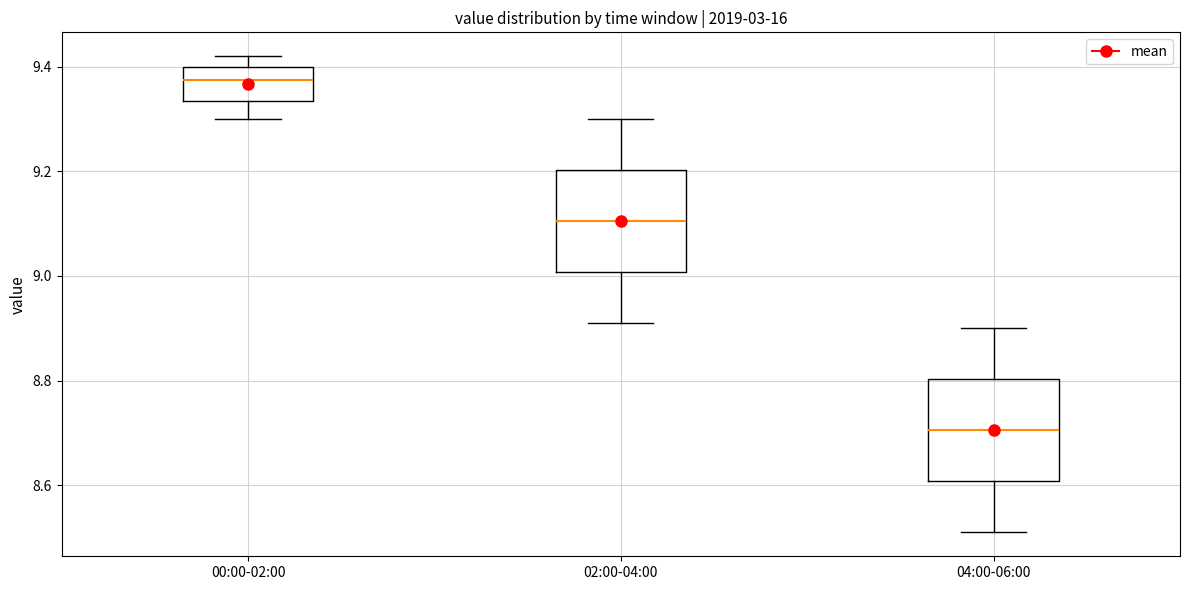

Reading left to right, read every box against the y-axis: the position of its median line, the range the box covers, and the ends of its whiskers. The values are not printed on the chart, so give them approximately, as read against the axis.

00:00-02:00: median 9.38, box 9.34 to 9.40, whiskers 9.30 to 9.42
02:00-04:00: median 9.10, box 9.00 to 9.20, whiskers 8.92 to 9.30
04:00-06:00: median 8.70, box 8.60 to 8.80, whiskers 8.52 to 8.90